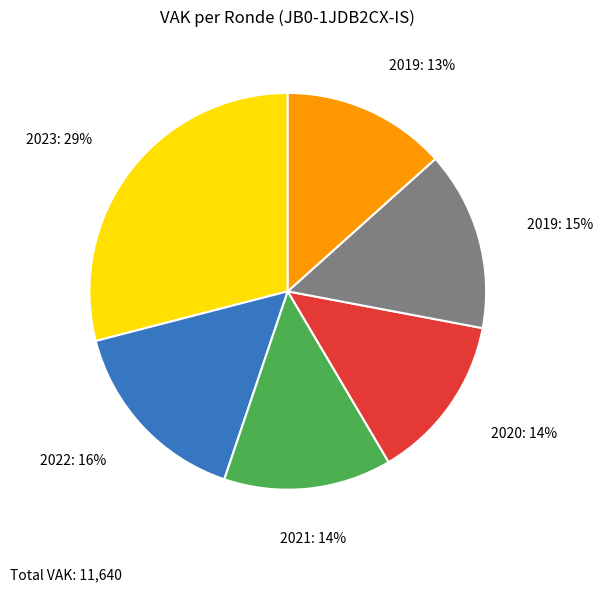

To the nearest percent, what is the difference between the largest and smallest slice percentages?

16%